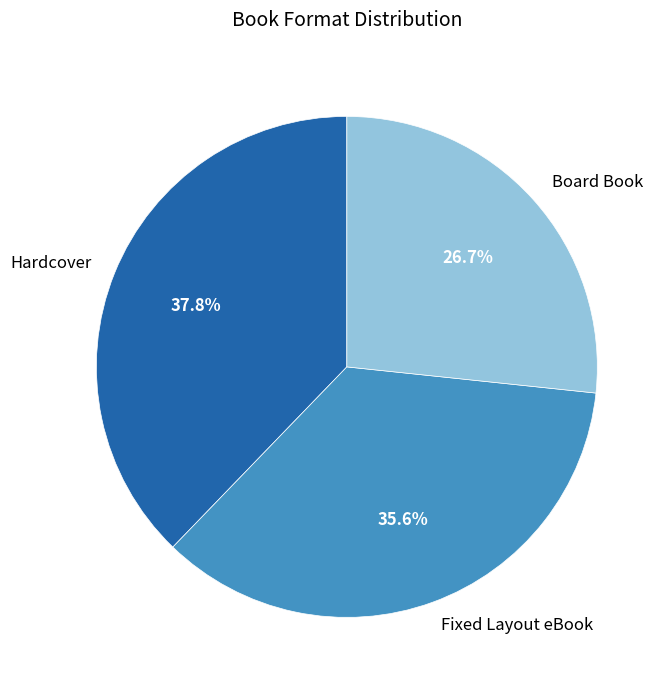

How many slices are in this pie chart?

3